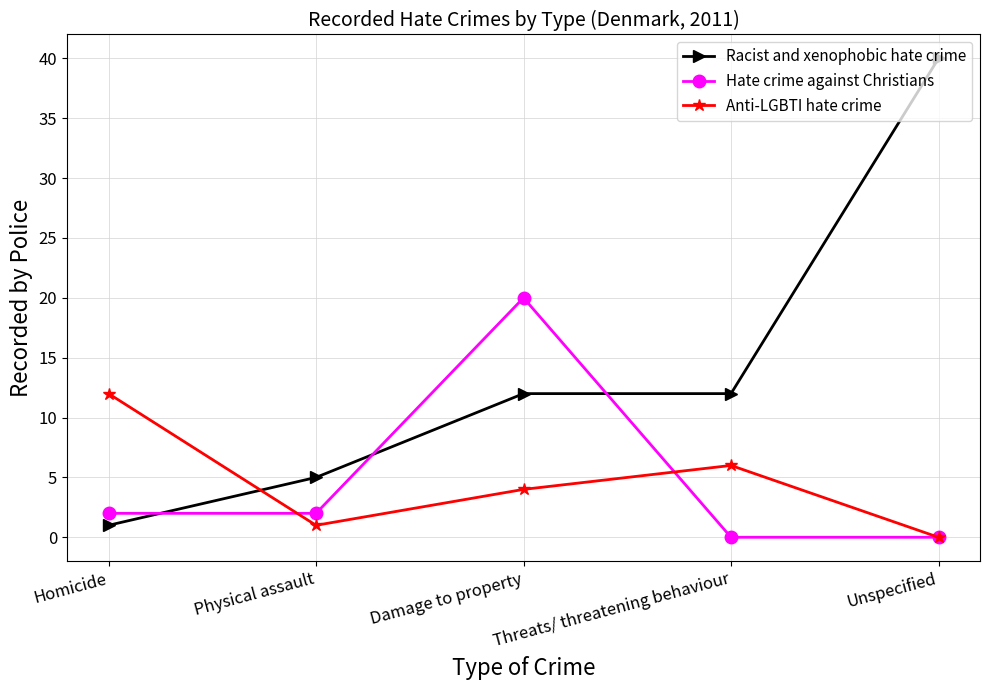

At which label is Anti-LGBTI hate crime closest to 6?

Threats/ threatening behaviour